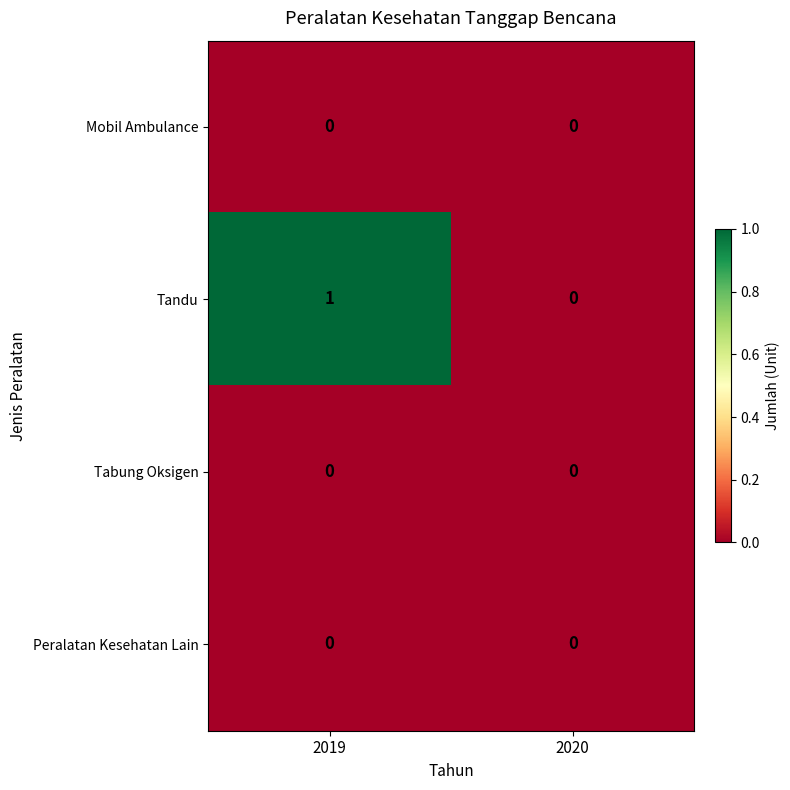

Is the value of Peralatan Kesehatan Lain at 2020 greater than the value of Tandu at 2019?

No